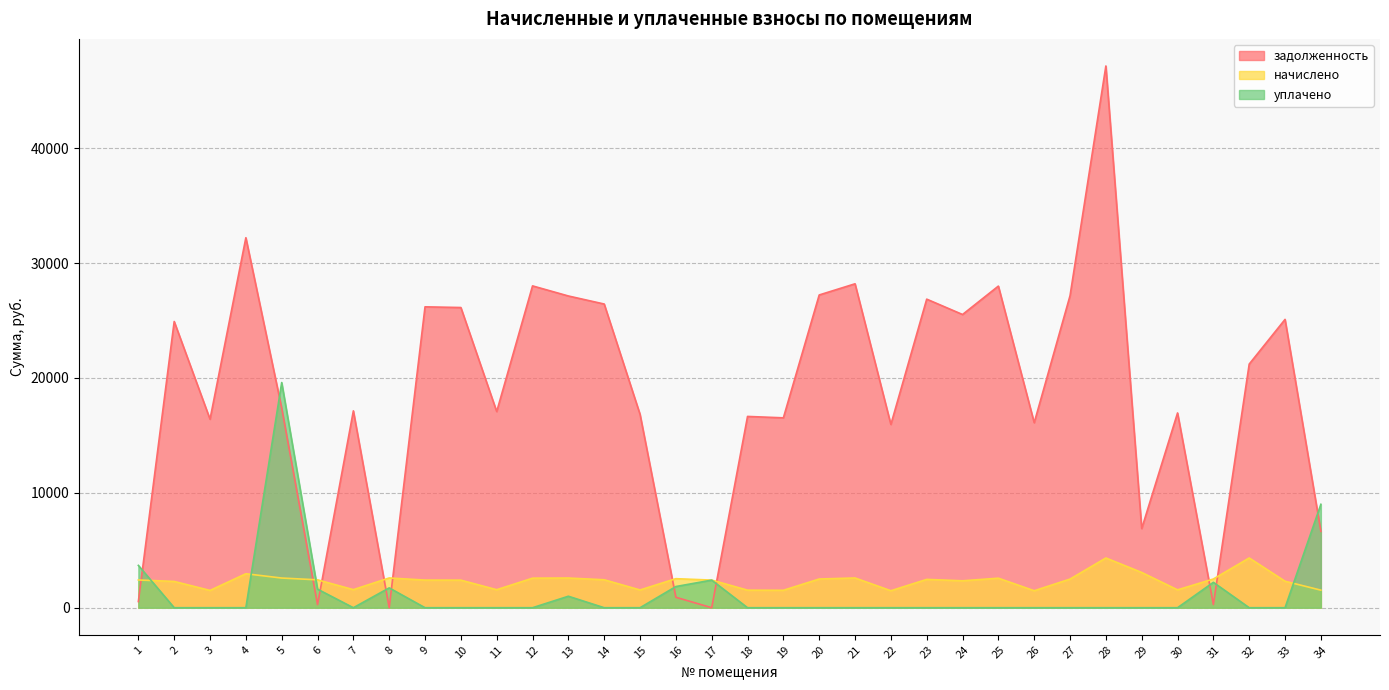

After their last crossing, which series has the higher values: задолженность or начислено?

задолженность